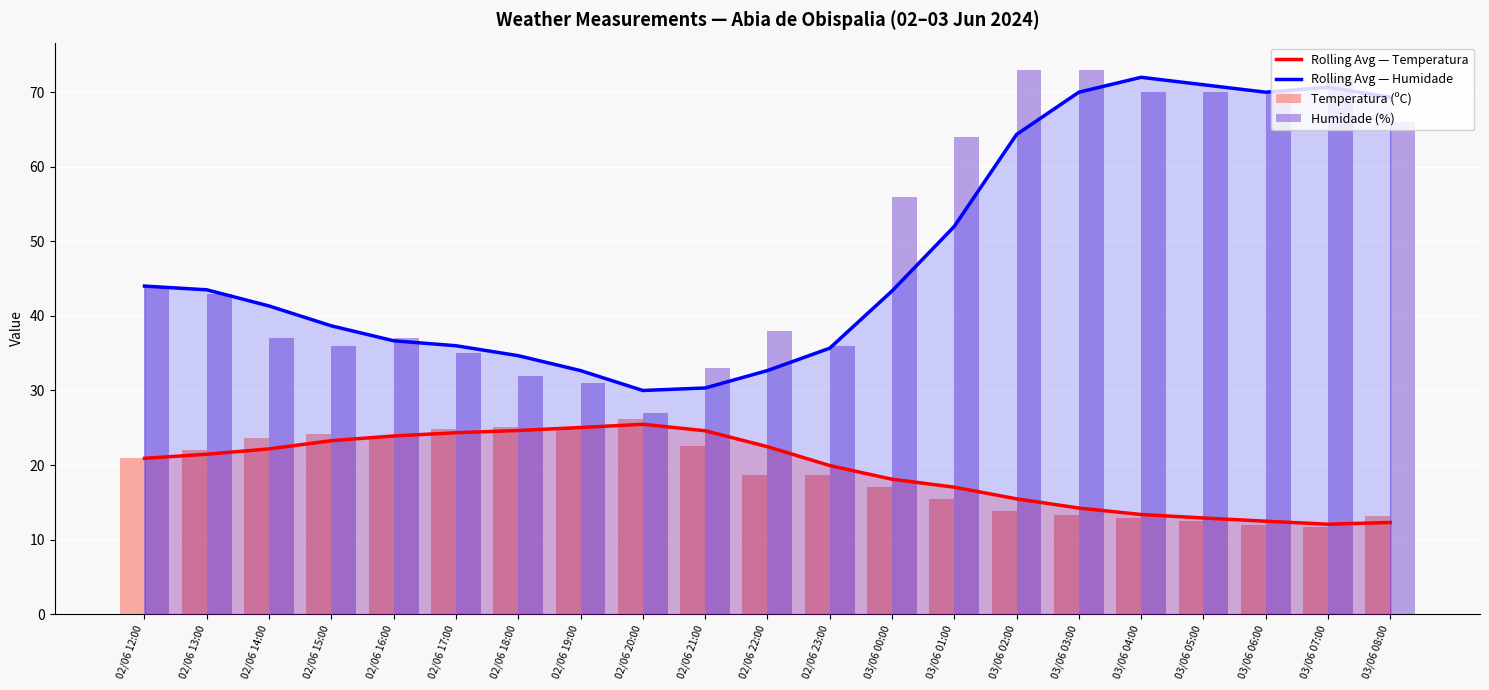

Reading right to left, transcribe all the data shown in this chart.

Rolling Avg — Temperatura: 12.3	12.1	12.5	12.9	13.4	14.2	15.5	17.0	18.1	19.9	22.5	24.6	25.5	25.0	24.6	24.3	23.9	23.3	22.2	21.4	20.9
Rolling Avg — Humidade: 69.3	70.7	70.0	71.0	72.0	70.0	64.3	52.0	43.3	35.7	32.7	30.3	30.0	32.7	34.7	36.0	36.7	38.7	41.3	43.5	44.0
Temperatura (ºC): 13.2	11.7	12.0	12.5	12.9	13.3	13.9	15.5	17.0	18.6	18.7	22.5	26.2	25.1	25.1	24.9	23.9	24.2	23.6	22.0	20.9
Humidade (%): 66.0	72.0	70.0	70.0	70.0	73.0	73.0	64.0	56.0	36.0	38.0	33.0	27.0	31.0	32.0	35.0	37.0	36.0	37.0	43.0	44.0